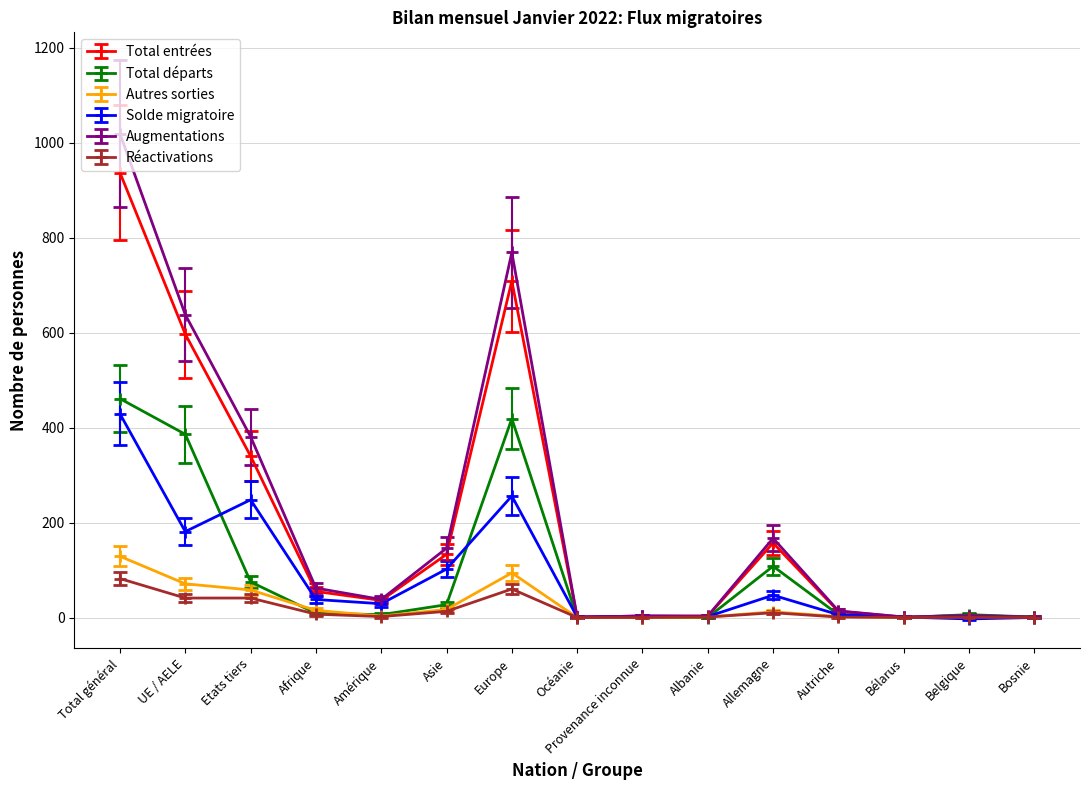

True or false: Solde migratoire has a value of 181 at UE / AELE.

True